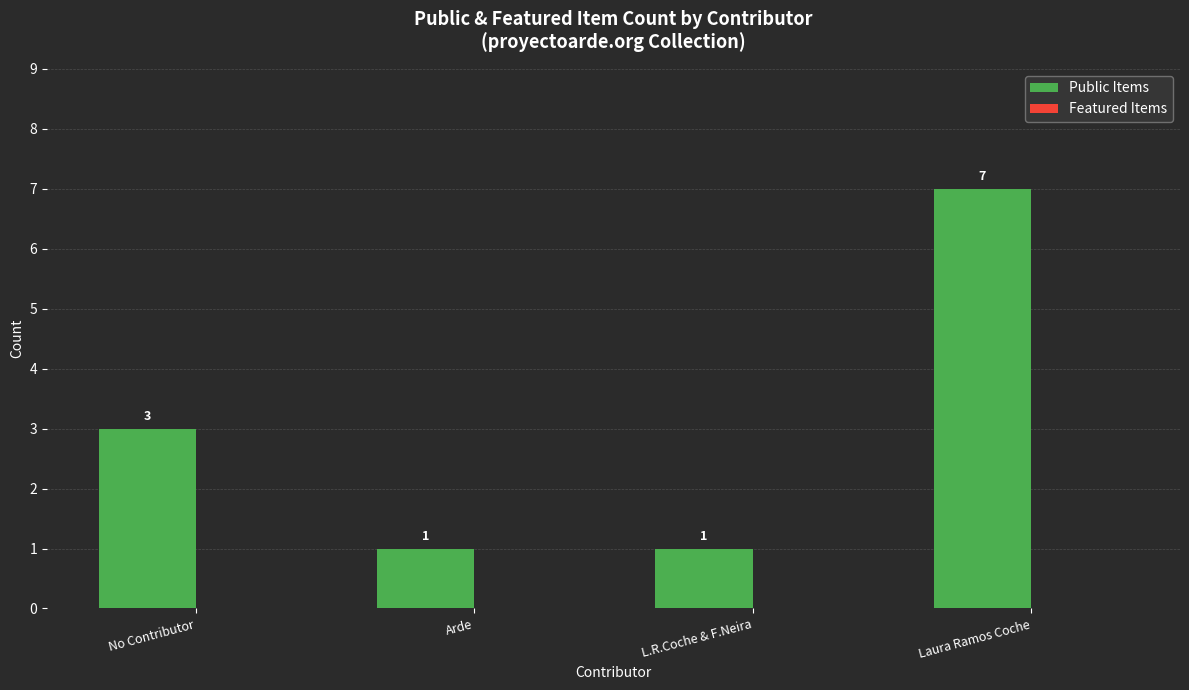

True or false: the data shows 2 at Arde.

False